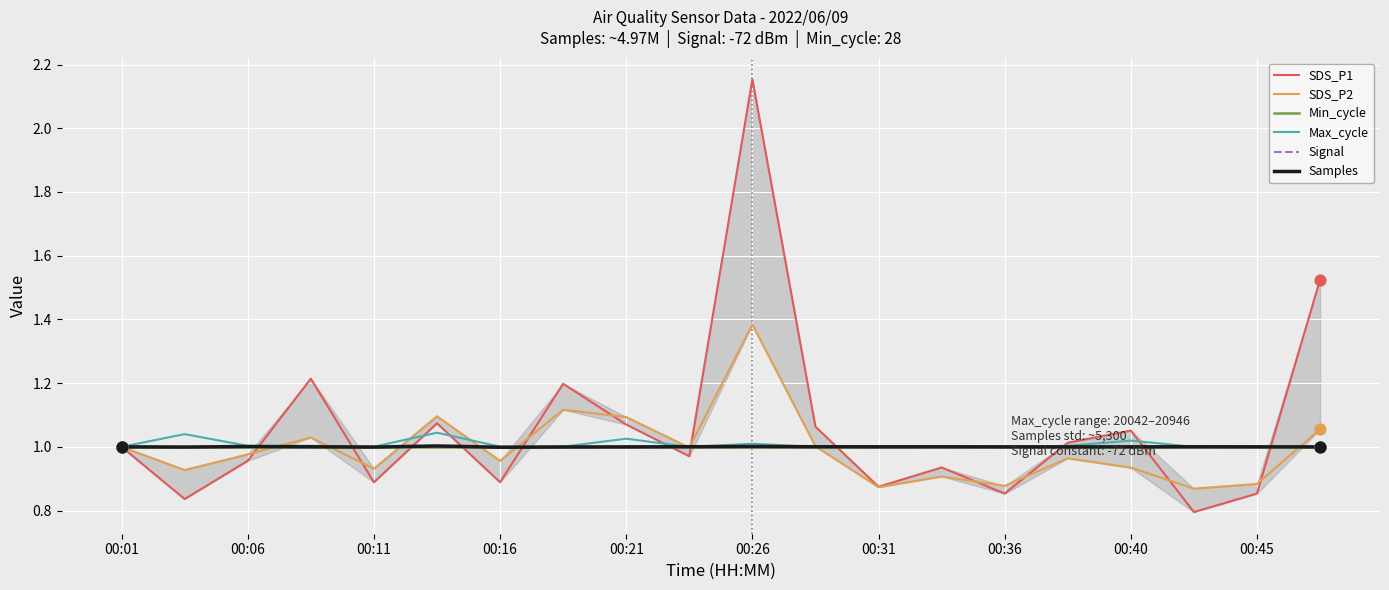

Which series has the largest Y range (max minus min)?

SDS_P1